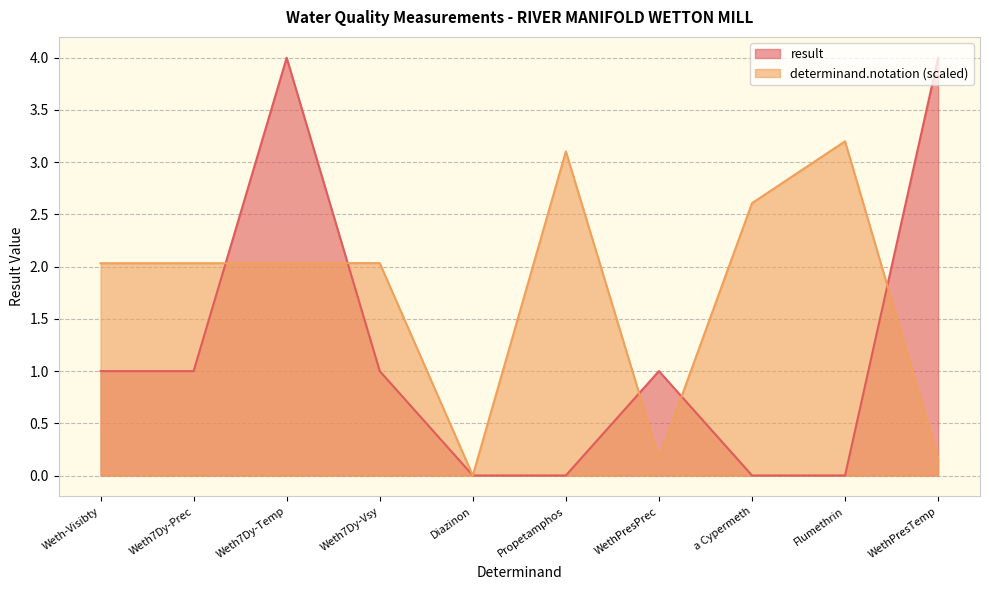

At which label does determinand.notation first exceed 2?

Weth-Visibty